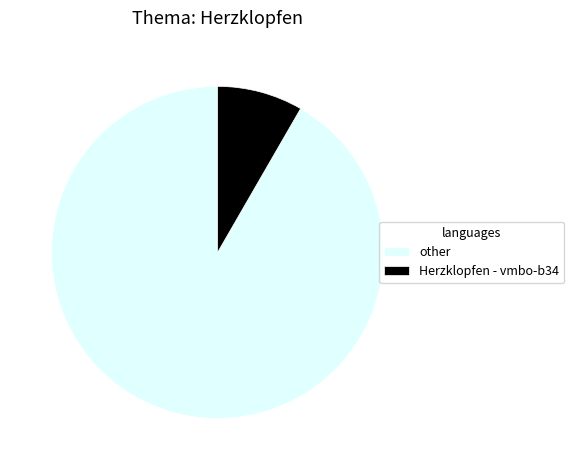

Is the sum of other and Herzklopfen - vmbo-b34 greater than half?

Yes